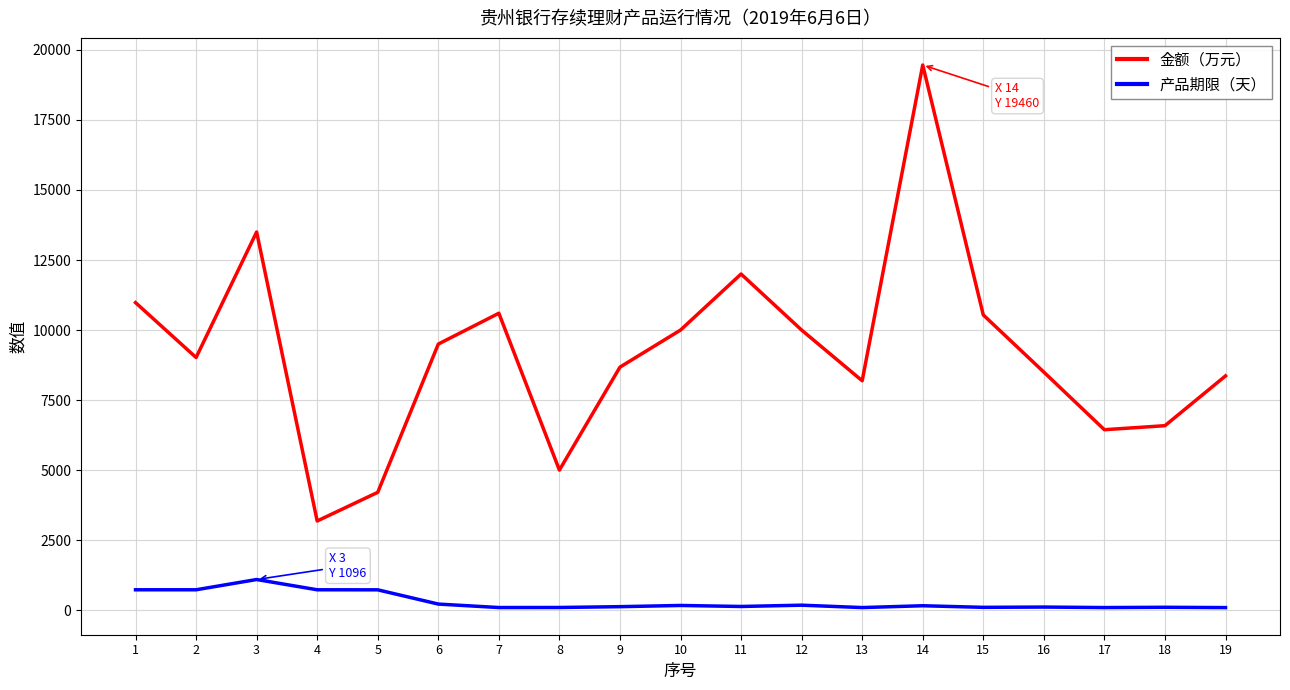

Which series has the widest spread of values?

金额（万元）